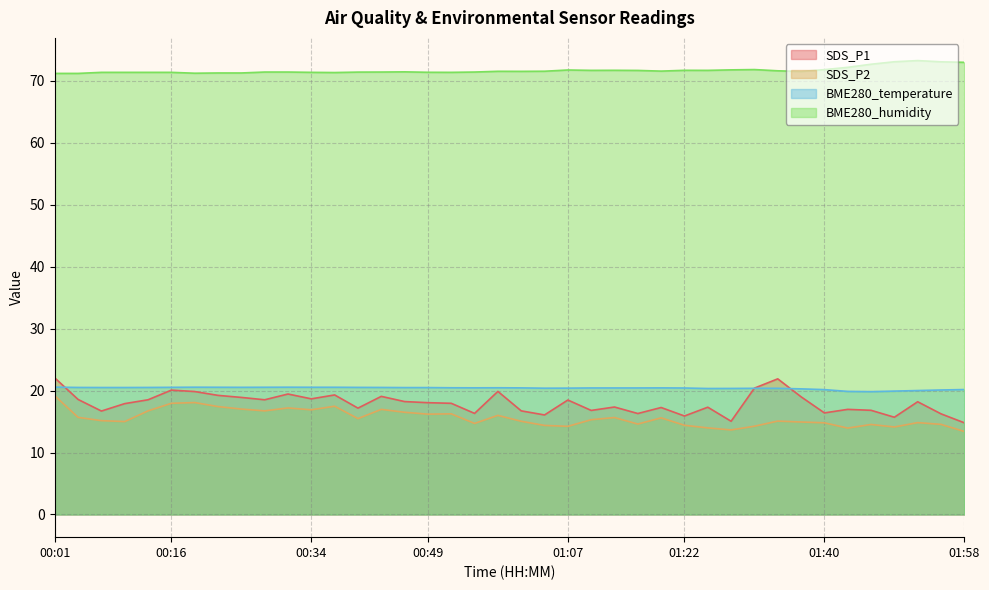

How many values in the BME280_temperature series are below 20?

3